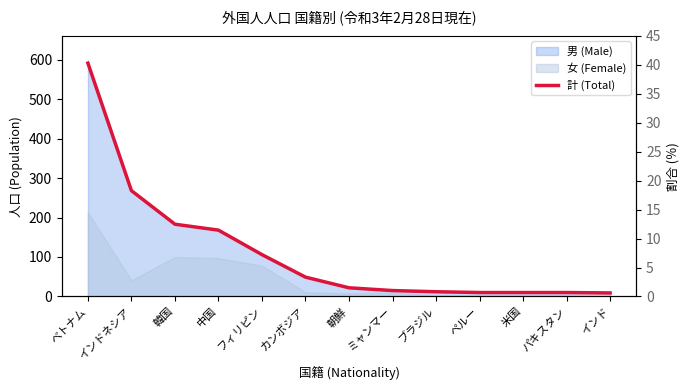

How many lines are shown in the chart?

1